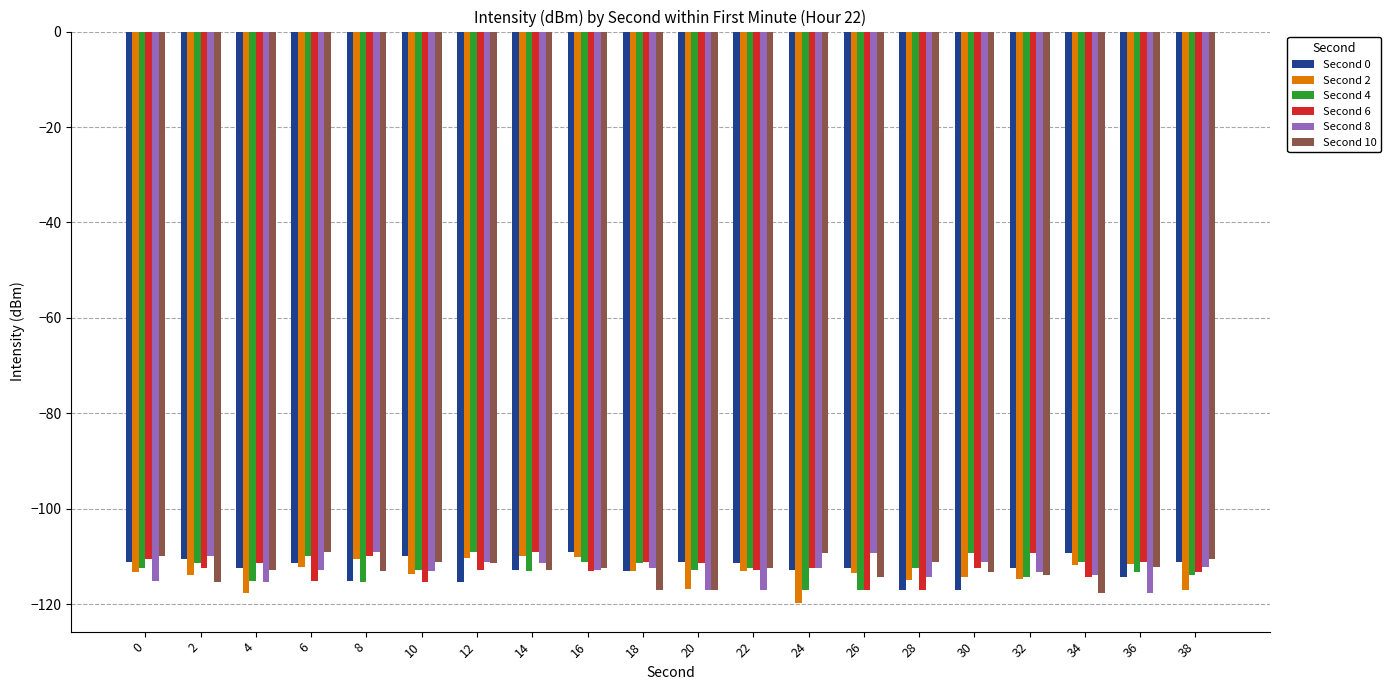

Does the chart contain stacked bars?

No